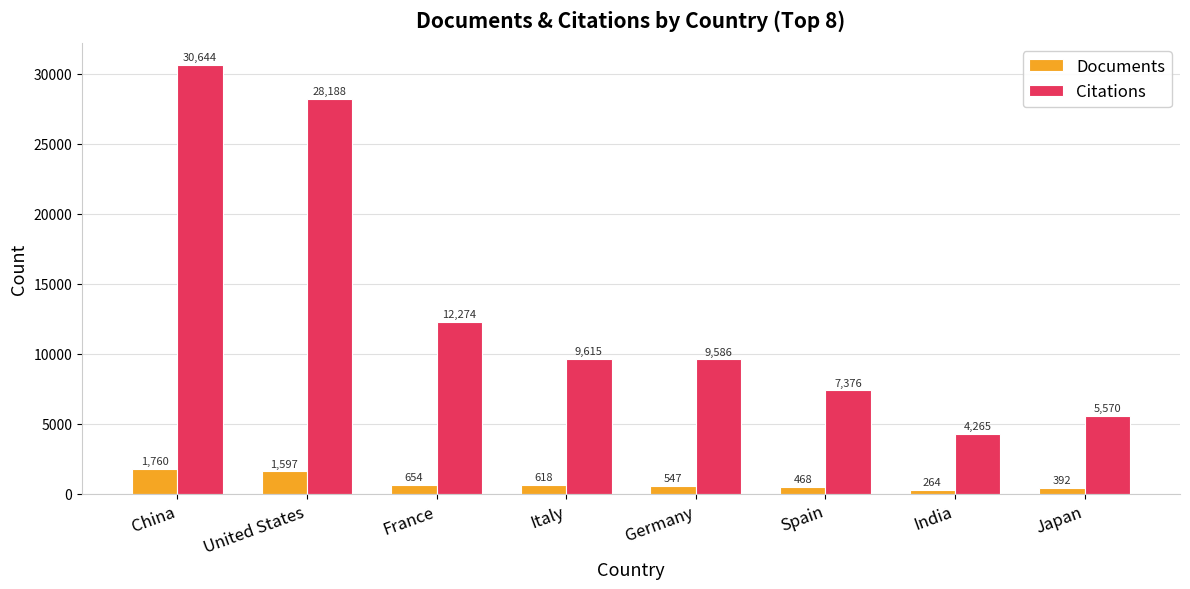

How many bars are there in each group?

2